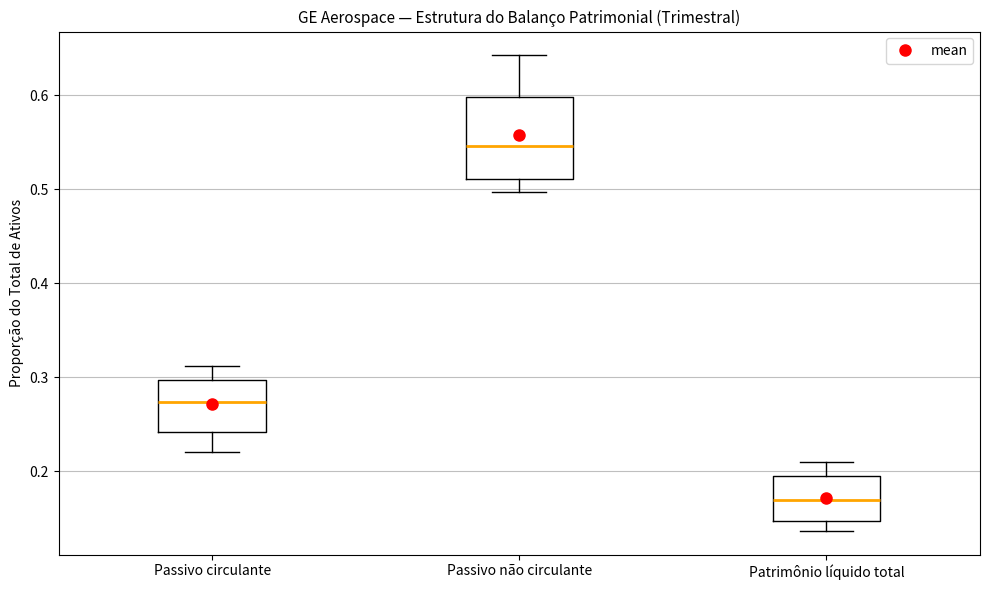

Reading left to right, transcribe this box plot: for each box, give where its median line is, the range the box spans, and where its two whiskers end, as read against the y-axis. The values are not printed on the chart, so give them approximately, as read against the axis.

Passivo circulante: median 0.27, box 0.24 to 0.30, whiskers 0.22 to 0.31
Passivo não circulante: median 0.55, box 0.51 to 0.60, whiskers 0.50 to 0.64
Patrimônio líquido total: median 0.17, box 0.15 to 0.19, whiskers 0.14 to 0.21